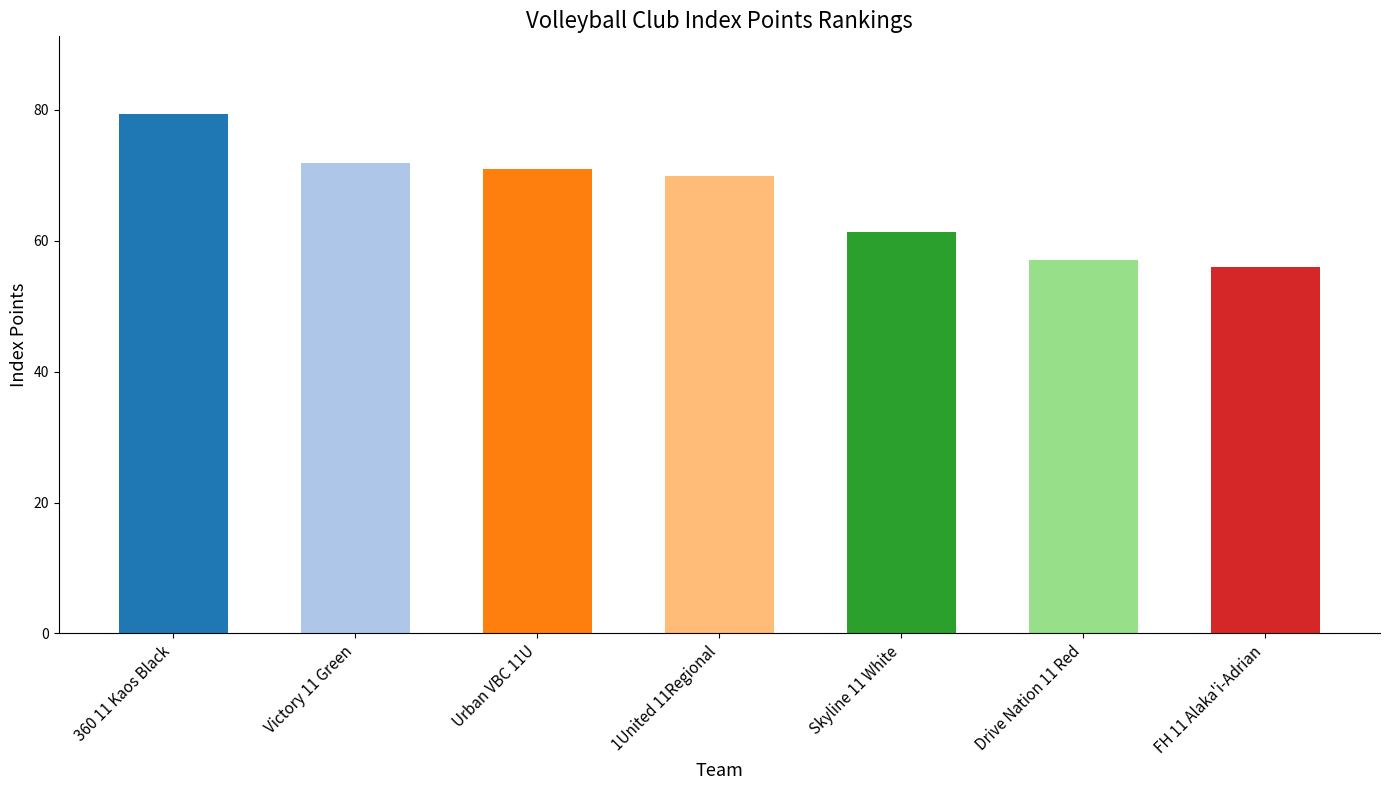

What is the smallest value displayed?

56.0